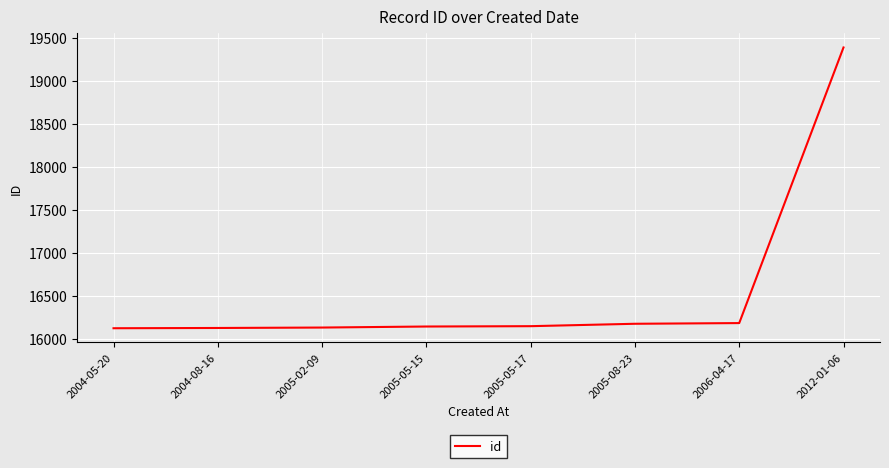

At which category does the chart reach its peak across all series?

2012-01-06